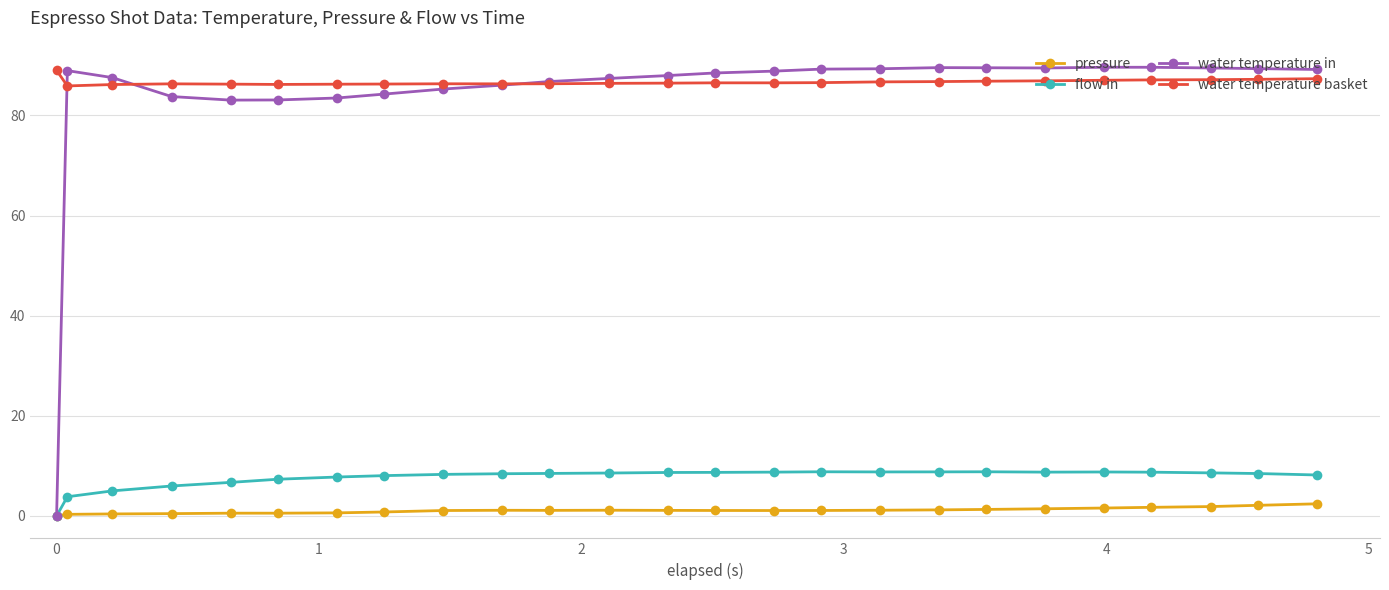

How many categories are shown in the chart?

25